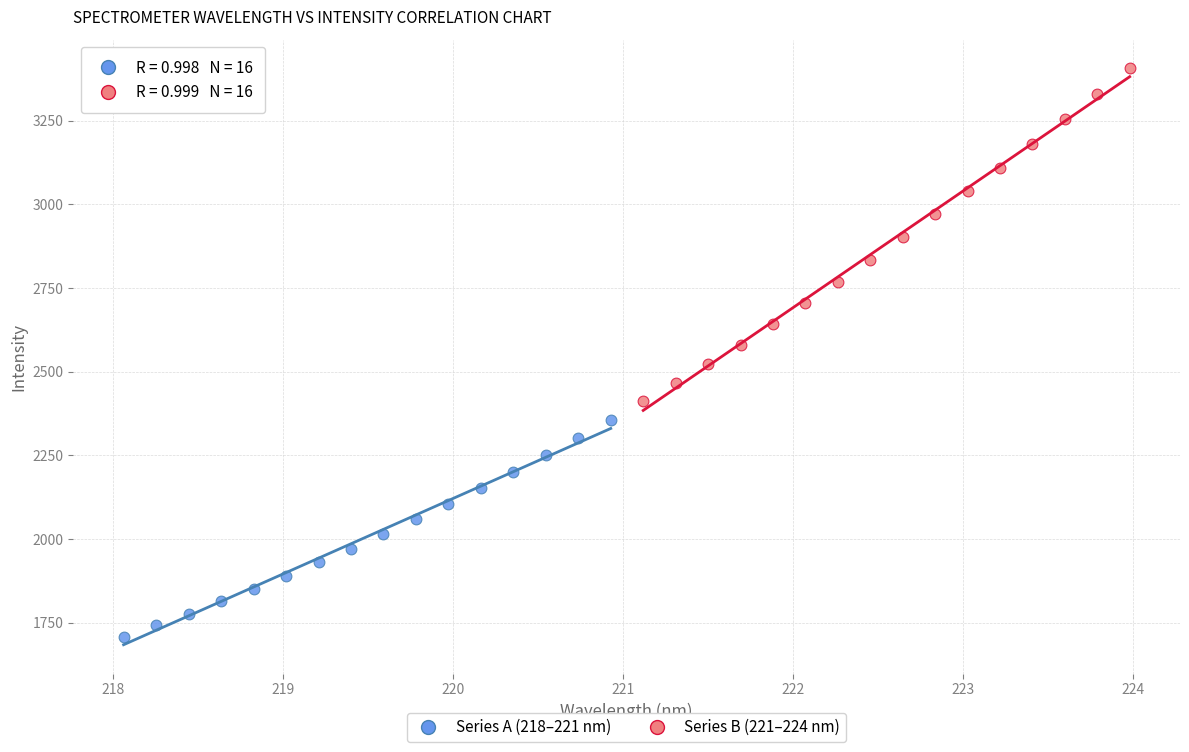

Which series has the largest Y range (max minus min)?

Series B (221–224 nm)